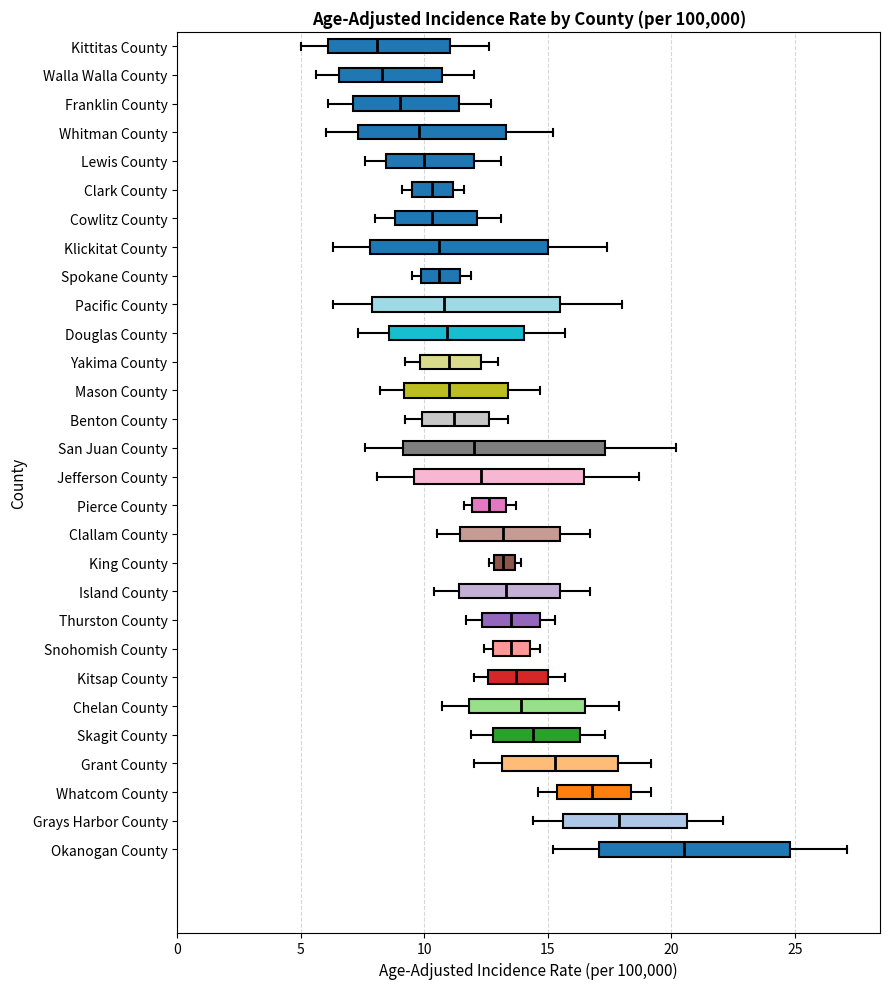

Where is the right edge of the box for Skagit County on the x-axis? The values are not printed on the chart, so give them approximately, as read against the axis.

16.5